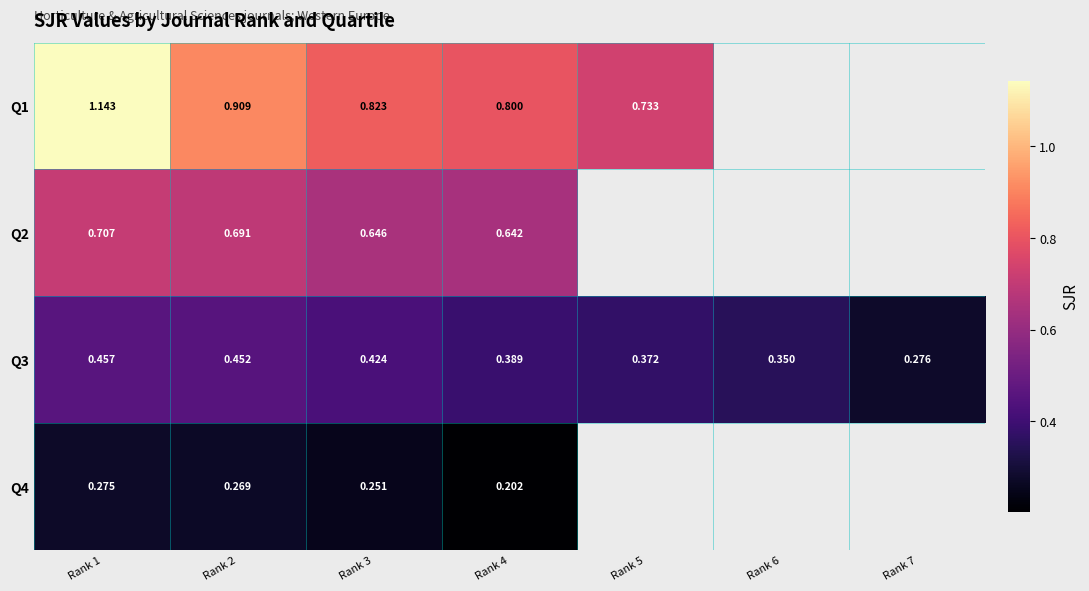

How many series are shown in this chart?

4